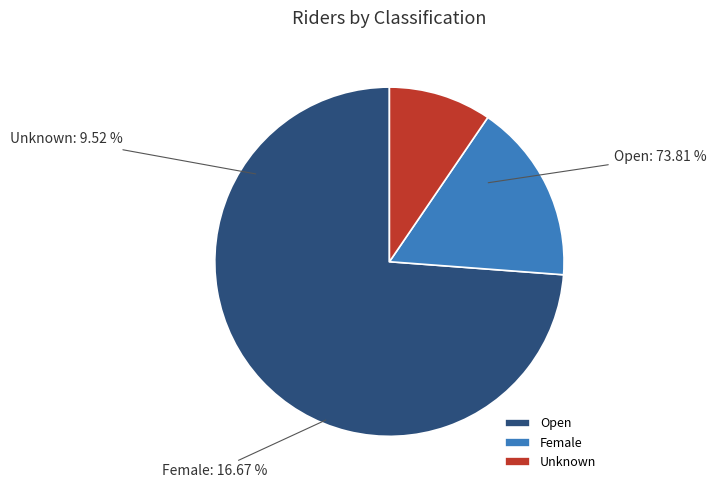

Rank the categories by value from highest to lowest.

Open, Female, Unknown